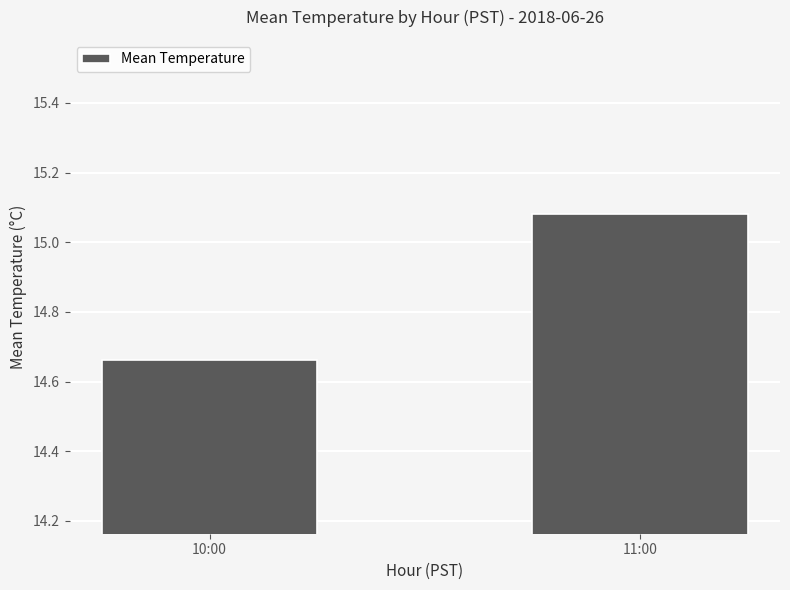

What is the sum of all values?

29.7